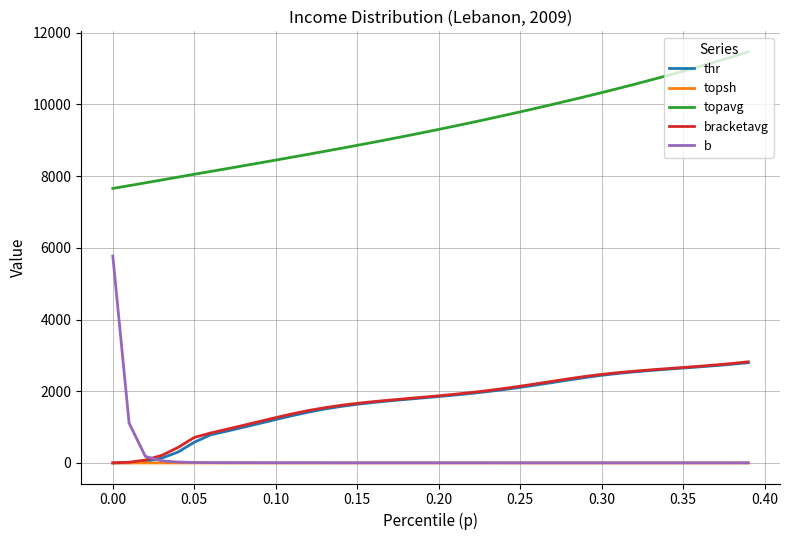

True or false: thr and topavg cross at least once.

False